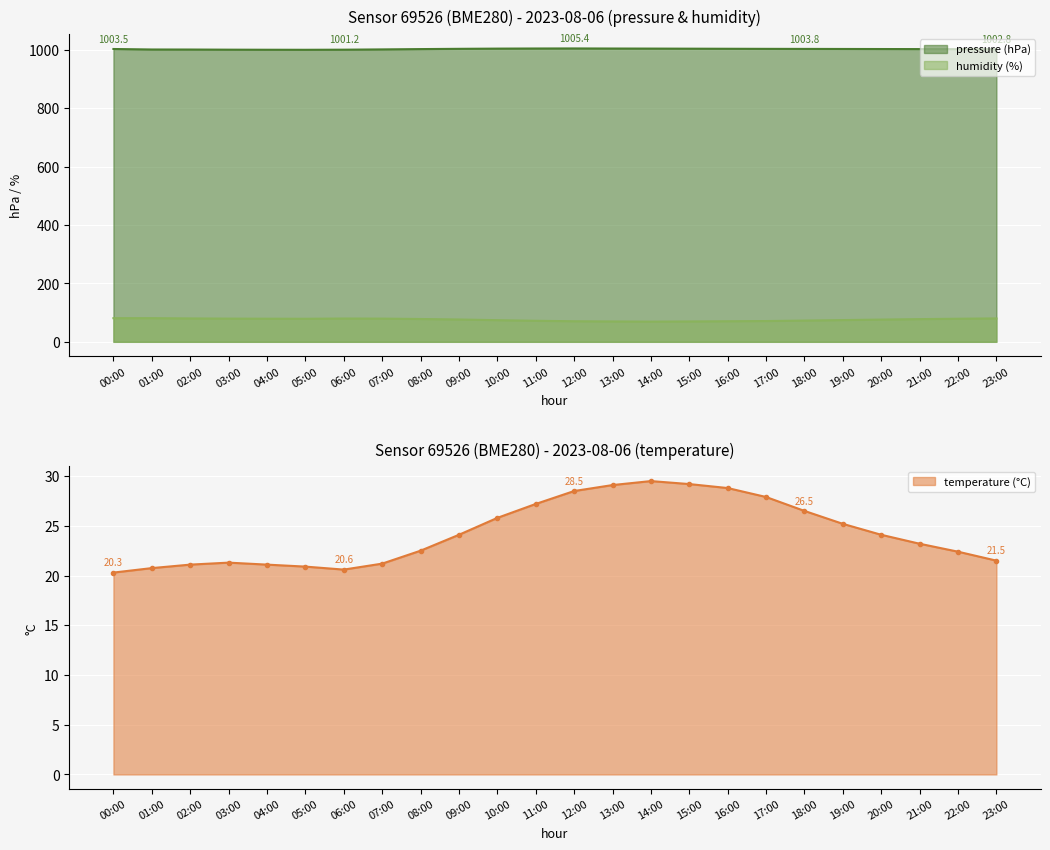

What is the difference between the maximum and second lowest values in the pressure series?

4.4